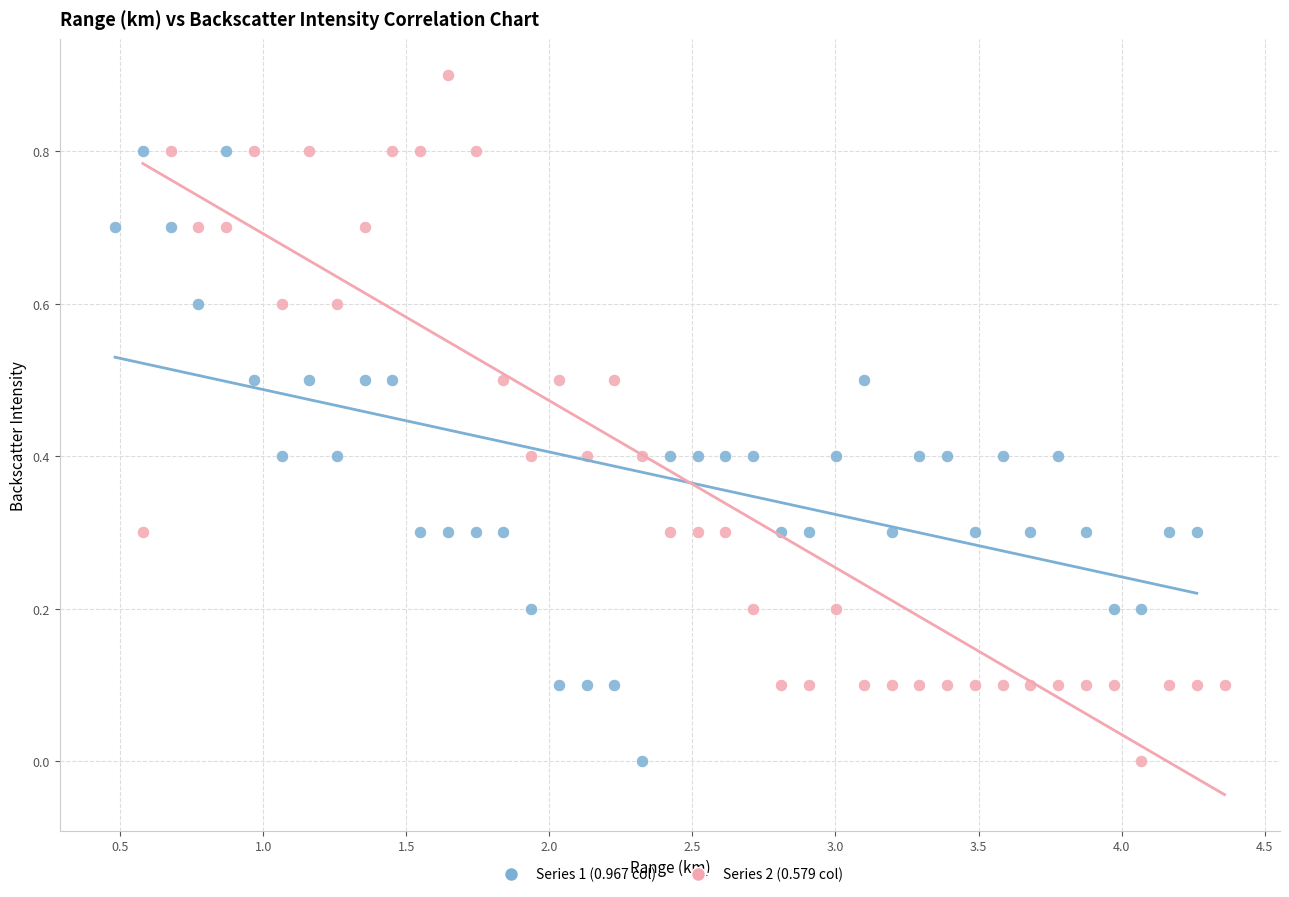

Which series reaches the maximum Y coordinate?

Series 2 (0.579 col)